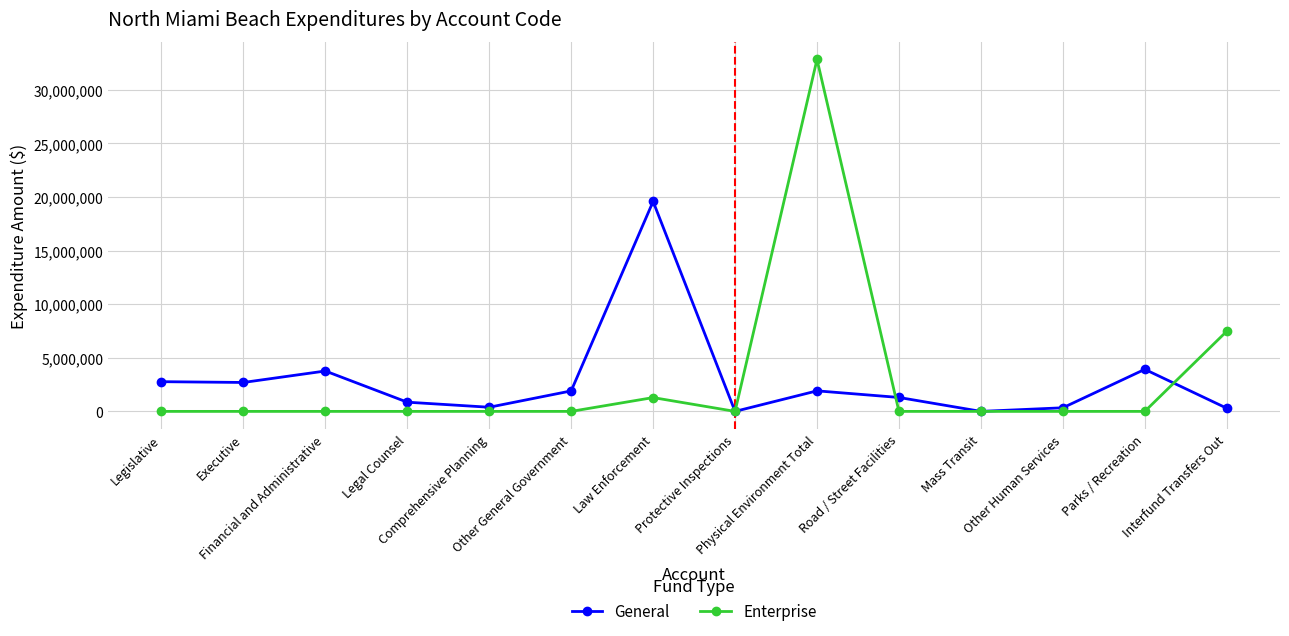

How many lines are shown in the chart?

2